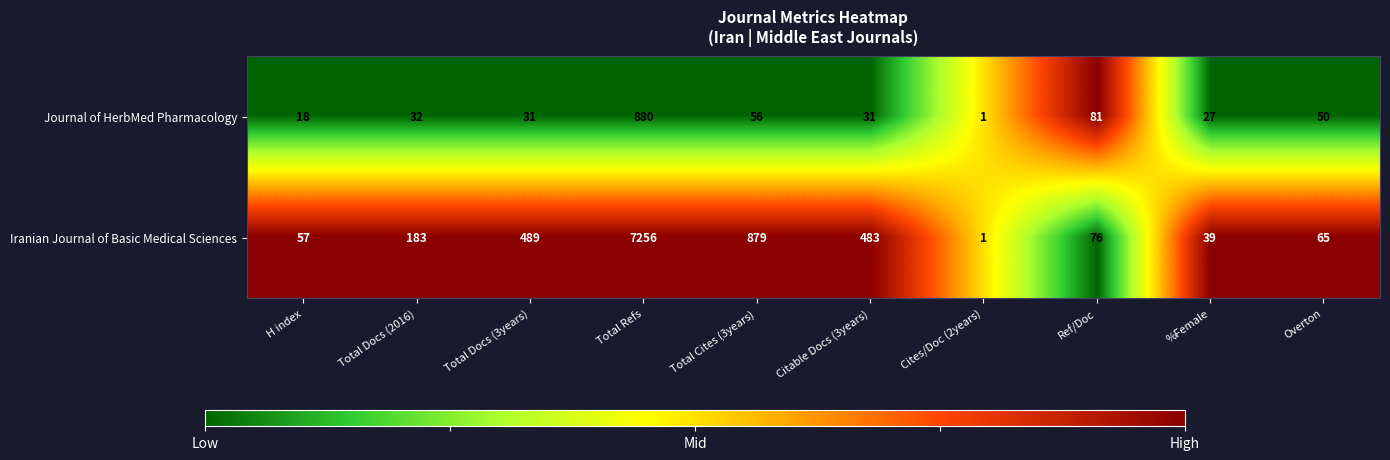

Which series has the widest spread of values?

Iranian Journal of Basic Medical Sciences